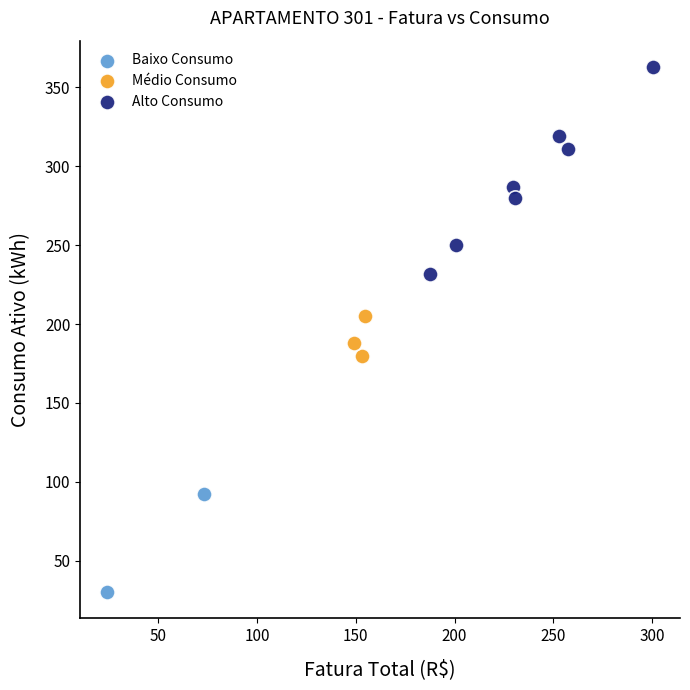

Which series has the largest Y range (max minus min)?

Alto Consumo